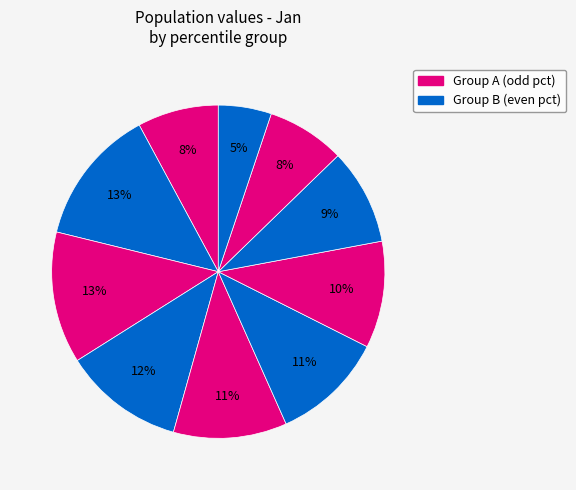

Which slice is the smallest?

pct95